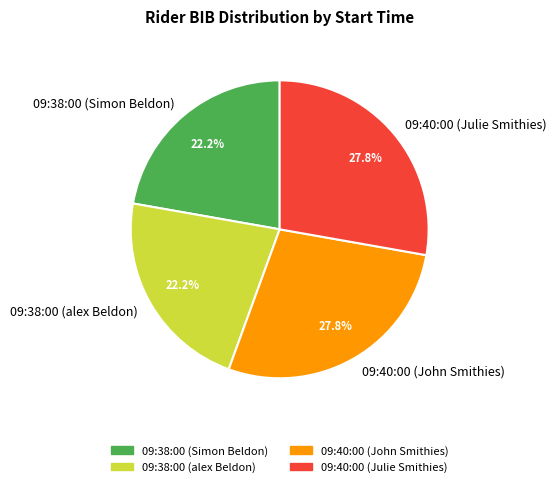

Count the number of slices in the pie.

4